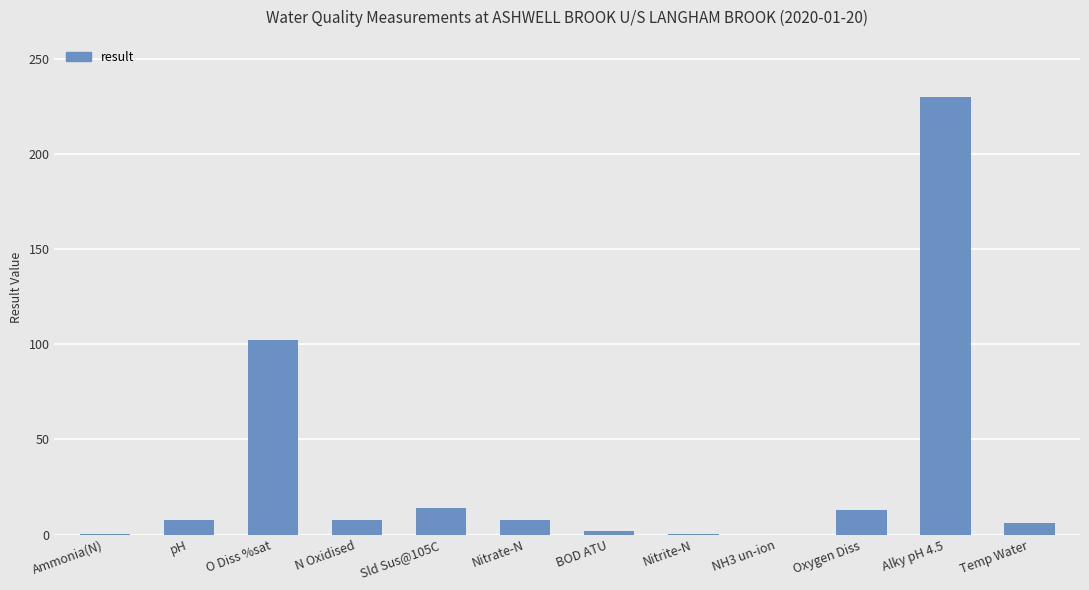

Where is the data nearest to the value 115?

O Diss %sat